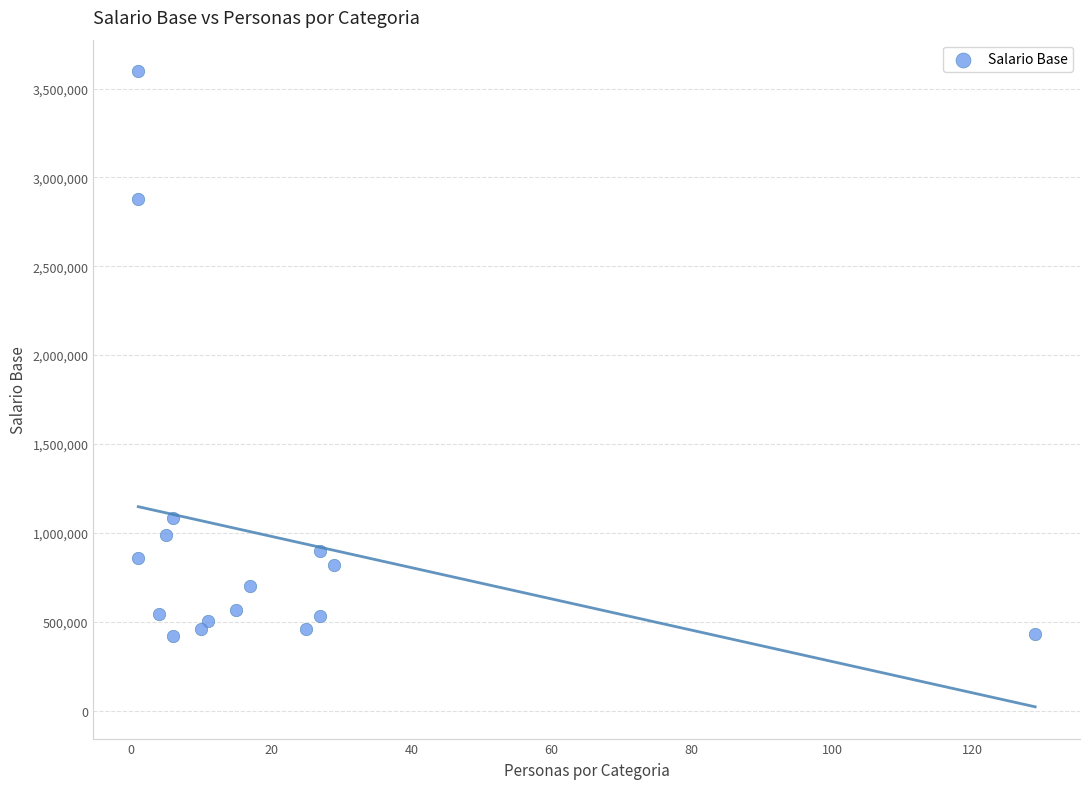

What is the range of X values (max minus min)?

128.0